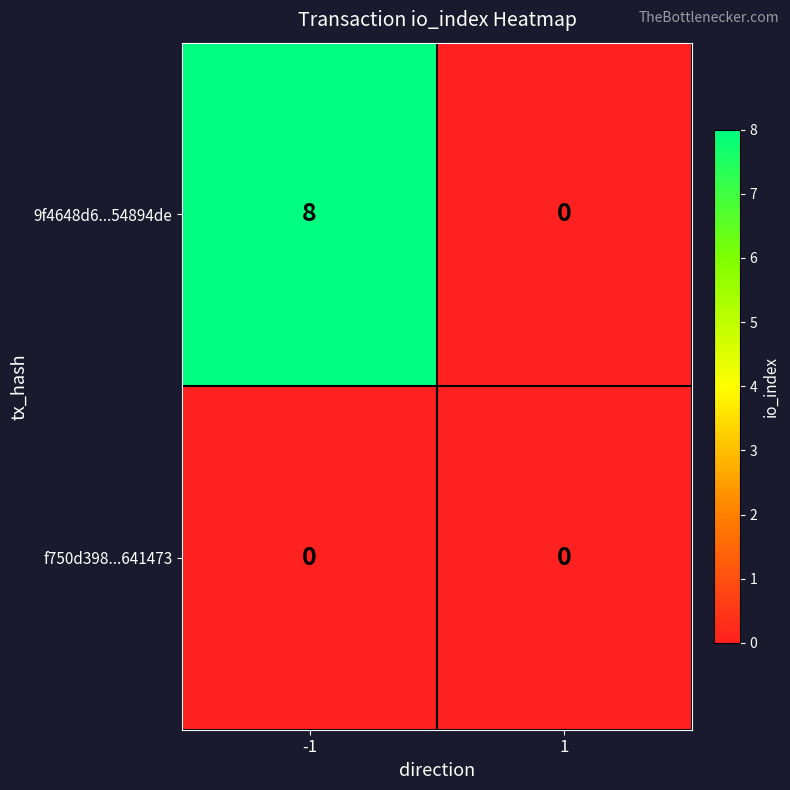

How many series are shown in this chart?

2